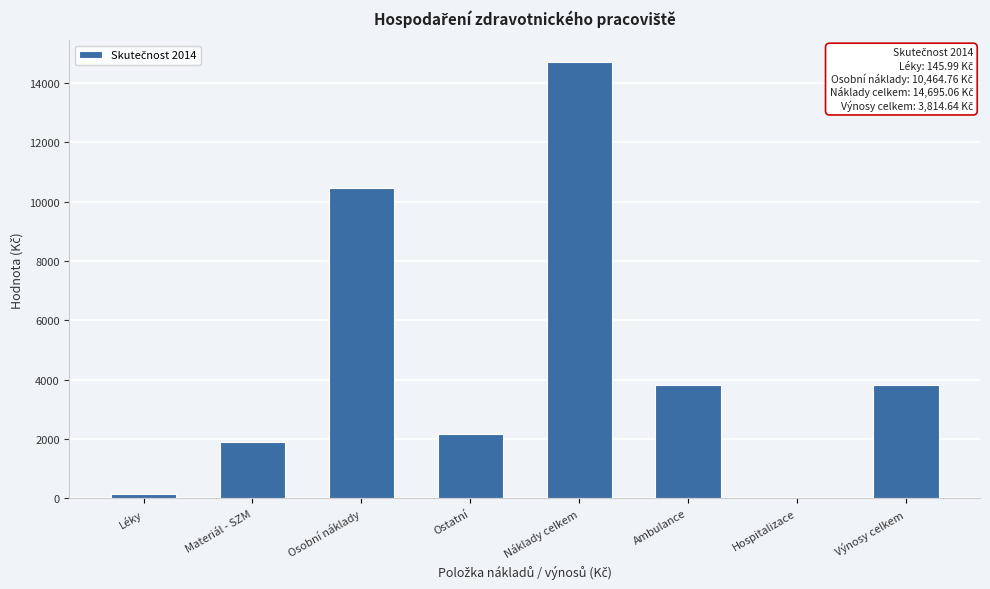

Reading right to left, list all the values displayed in this chart.

Výnosy celkem=3814.6	Hospitalizace=0.0	Ambulance=3814.6	Náklady celkem=14695.1	Ostatní=2178.6	Osobní náklady=10464.8	Materiál - SZM=1905.7	Léky=146.0